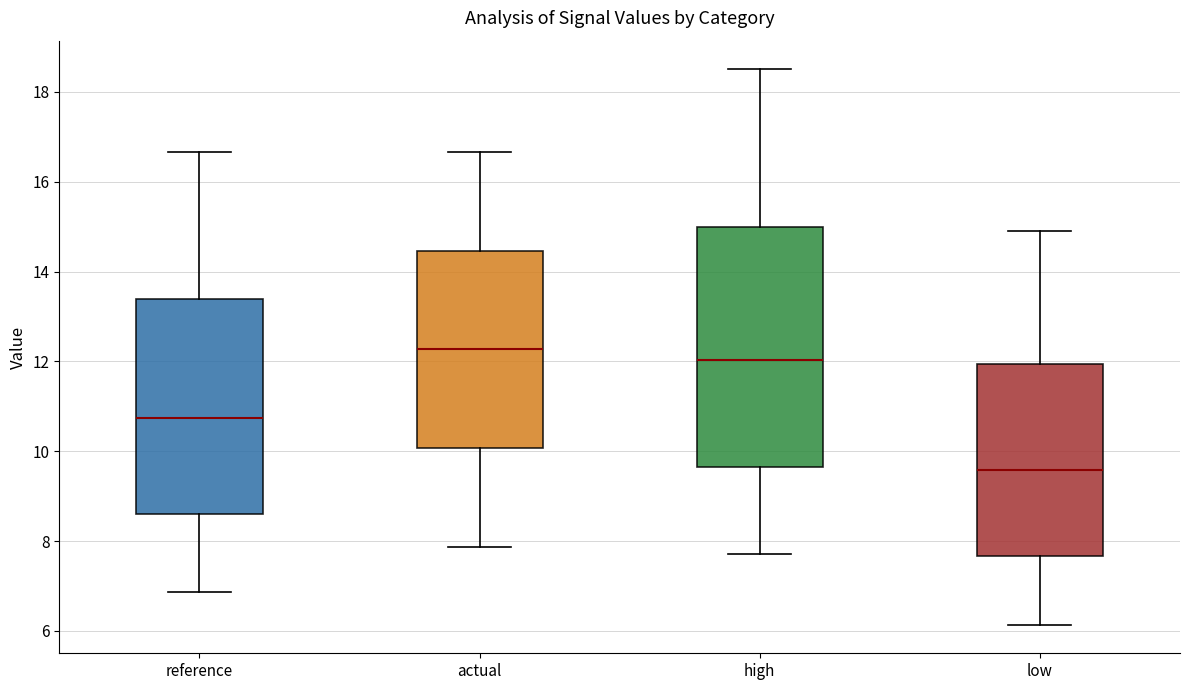

Reading left to right, transcribe this box plot: for each box, give where its median line is, the range the box spans, and where its two whiskers end, as read against the y-axis. The values are not printed on the chart, so give them approximately, as read against the axis.

reference: median 10.8, box 8.6 to 13.4, whiskers 6.8 to 16.6
actual: median 12.2, box 10.0 to 14.4, whiskers 7.8 to 16.6
high: median 12.0, box 9.6 to 15.0, whiskers 7.8 to 18.6
low: median 9.6, box 7.6 to 12.0, whiskers 6.2 to 14.8